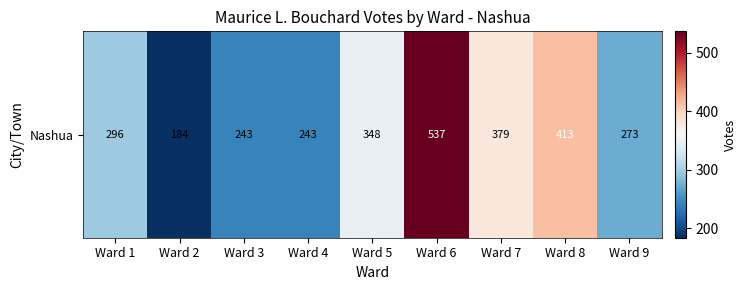

What is the difference between the maximum and minimum values?

353